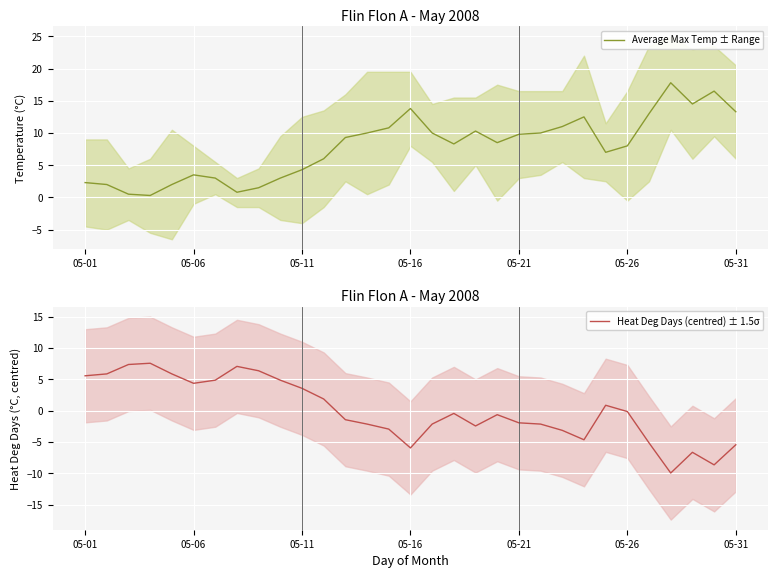

What is the highest value of the Average Max Temp ± Range series?

17.8